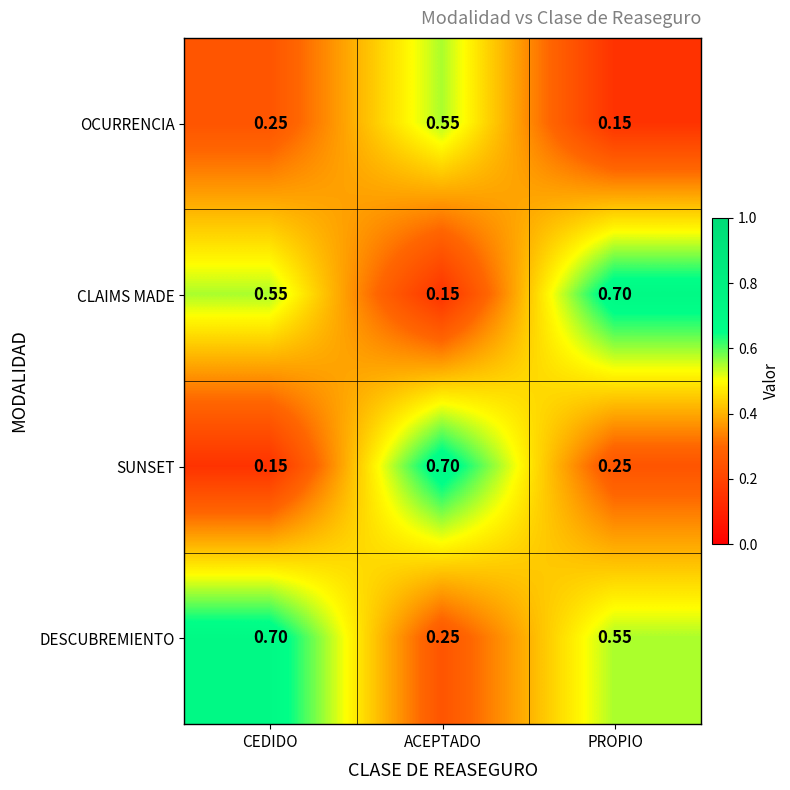

How many series are shown in this chart?

4